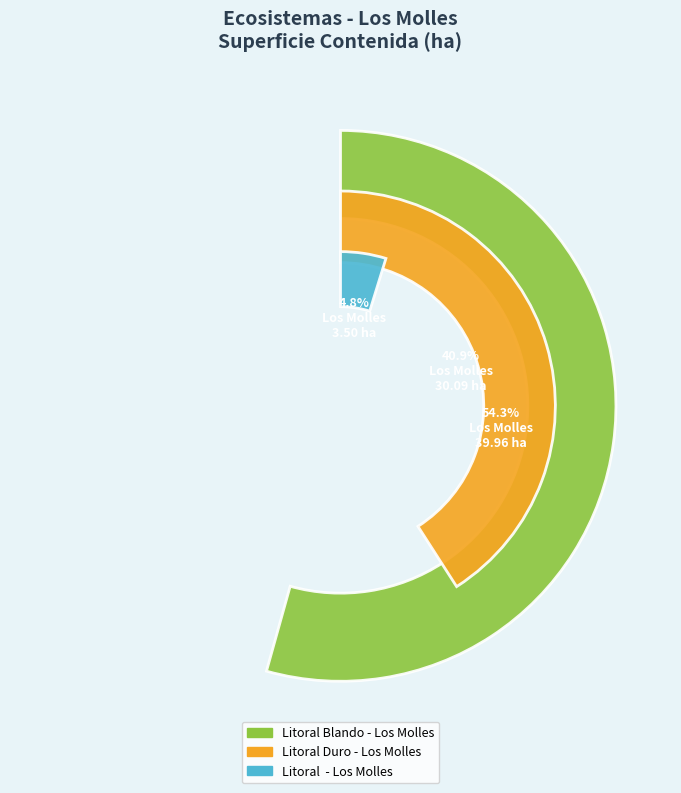

To the nearest percent, what percentage of the pie is Litoral Blando - Los Molles?

54%